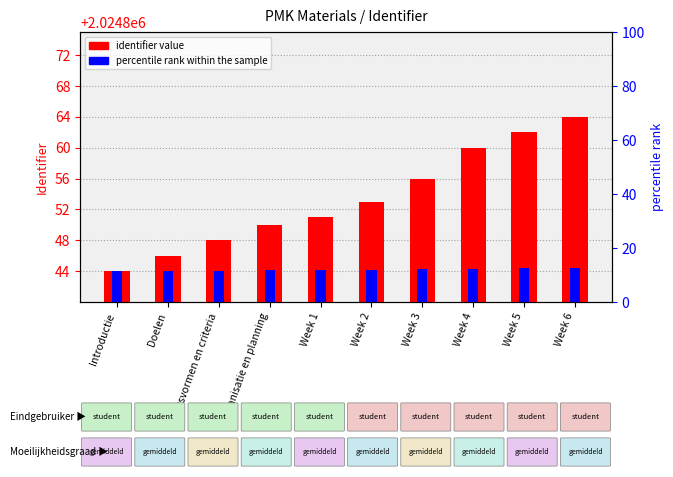

What is the label of the 3rd bar from the left?

Toetsvormen en criteria